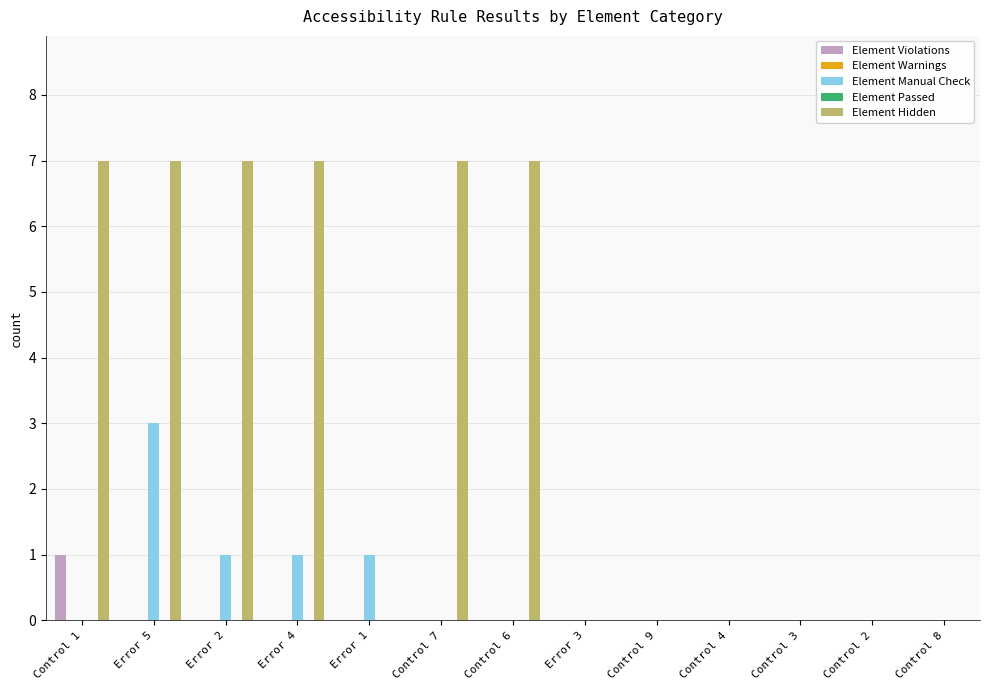

Between Control 1 and Error 5, which series saw the biggest shift?

Element Manual Check